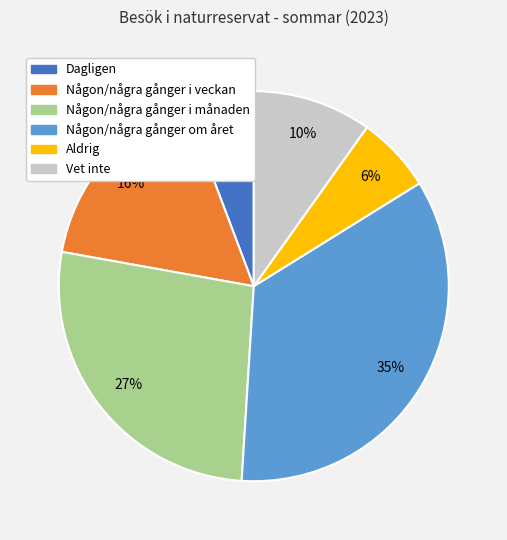

The Aldrig slice represents 6% of the pie. True or false?

True